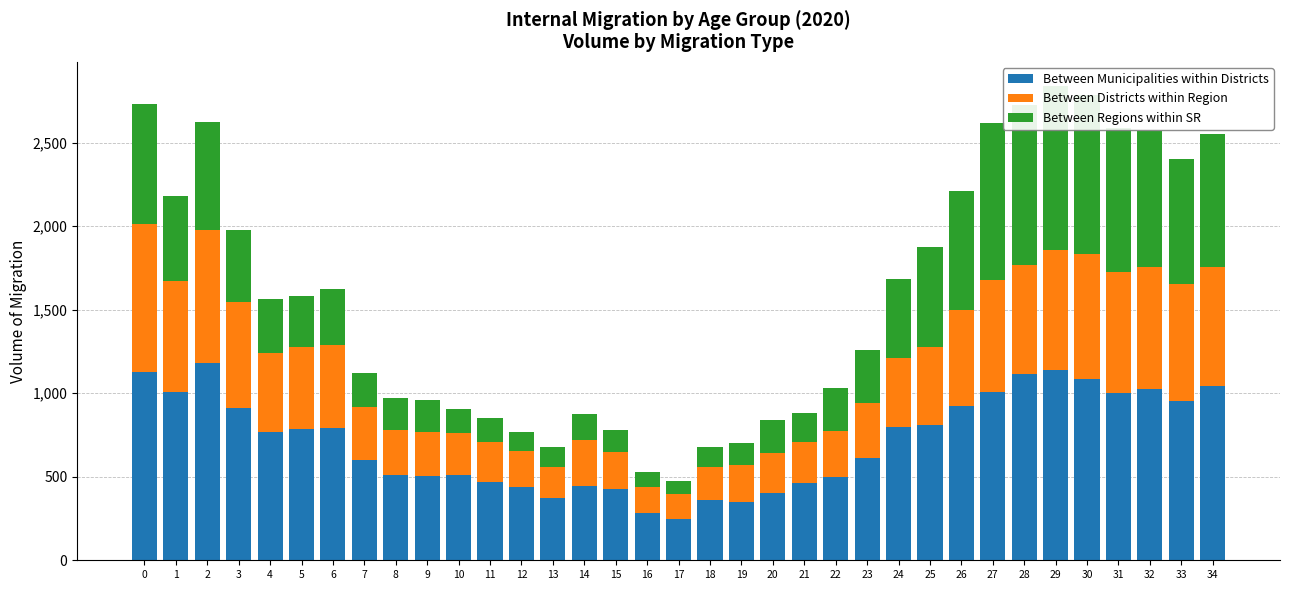

Which series has the largest total across all categories?

Between Municipalities within Districts